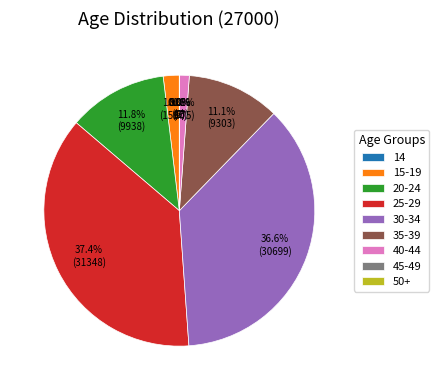

What percentage do 20-24 and 30-34 together represent?

48.4%